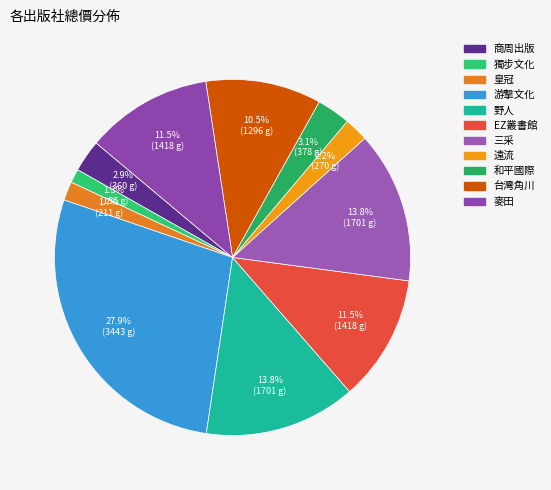

Approximately how many times larger is the value at 台灣角川 compared to 三采?

0.8